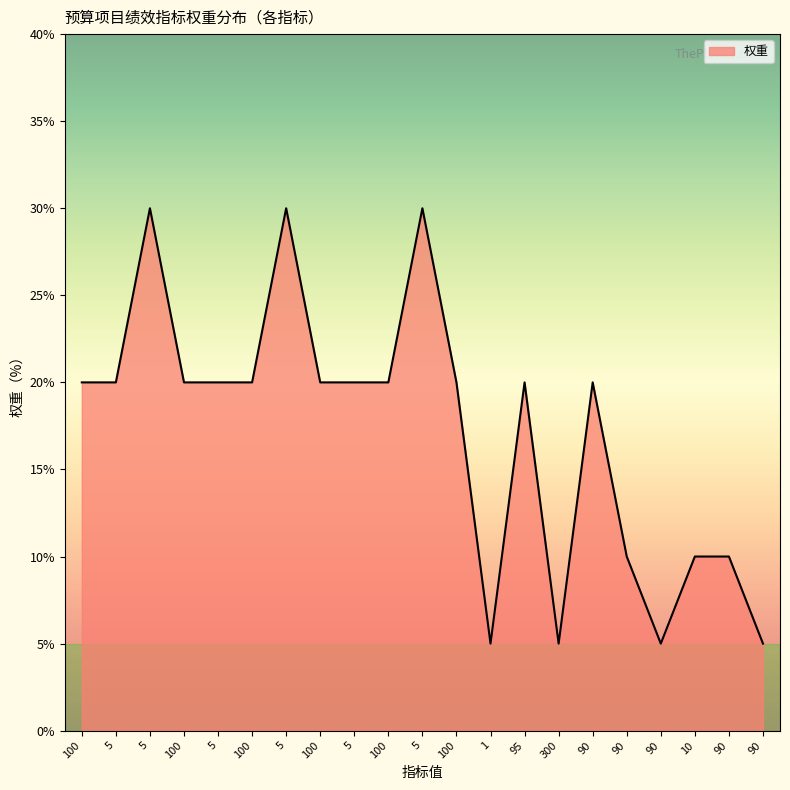

Which category has the lowest value across all series?

1